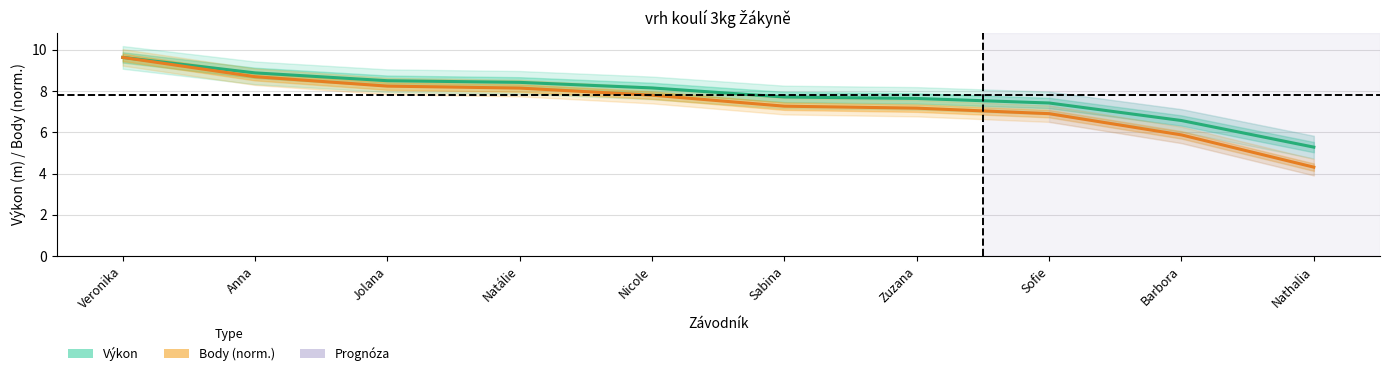

Which category has the lowest value in the Body (norm.) series?

Nathalia